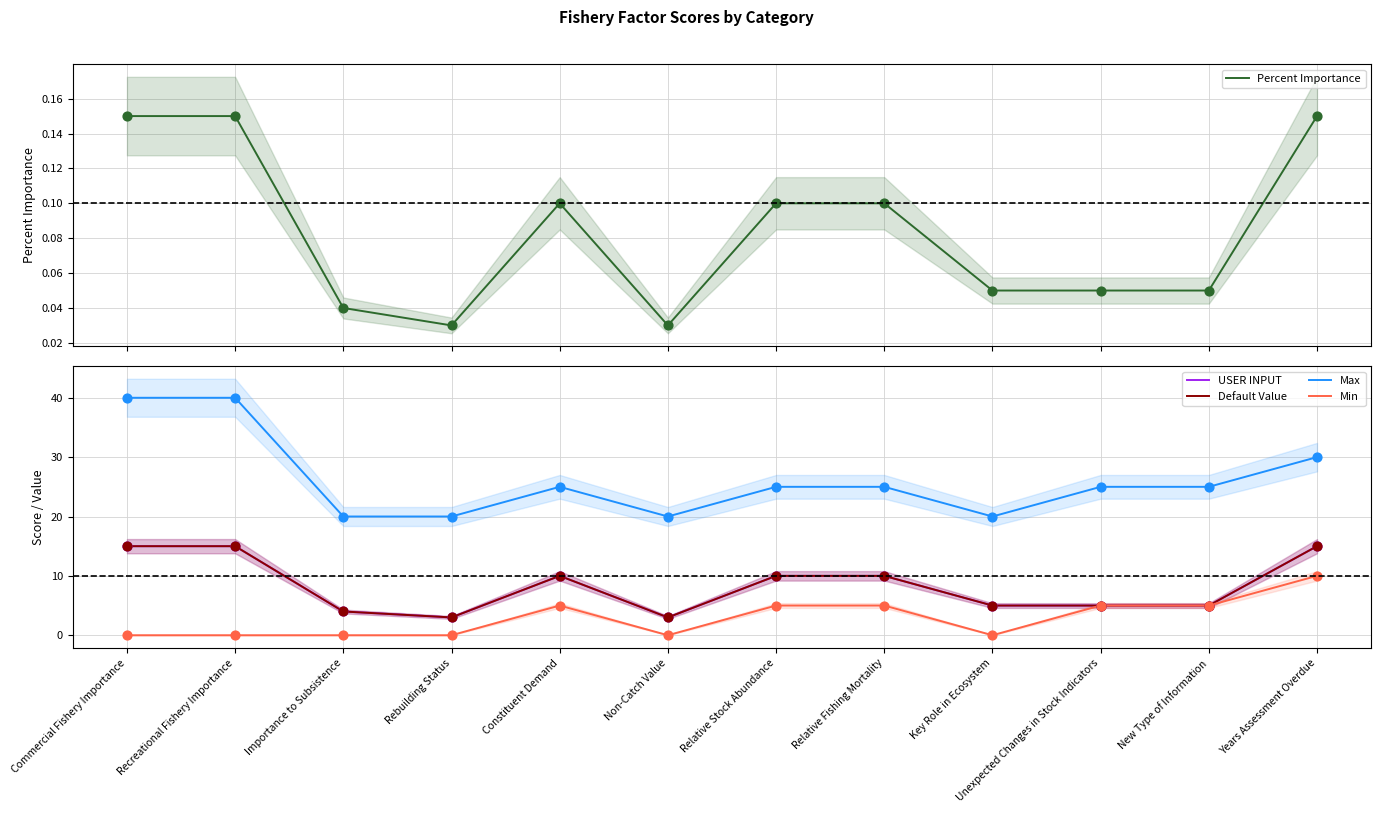

Which series reaches the minimum Y coordinate?

Min